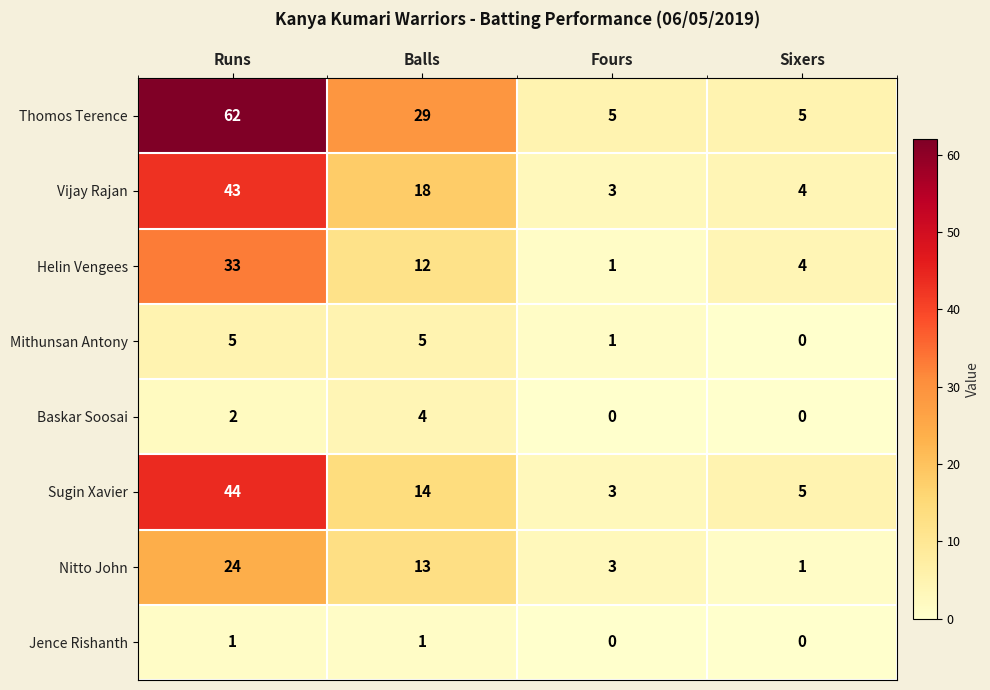

What is the sum of the Vijay Rajan values at Sixers and Runs?

47